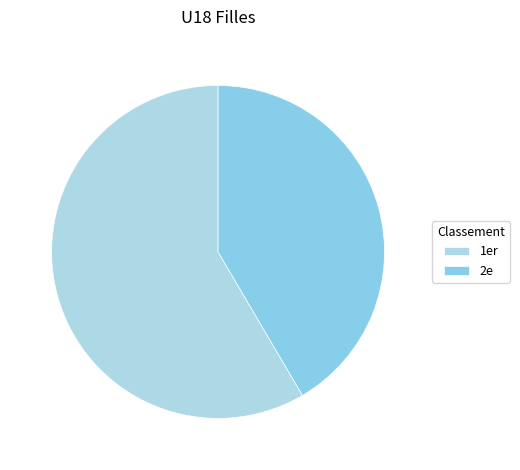

Which slice represents more than half of the pie?

1er